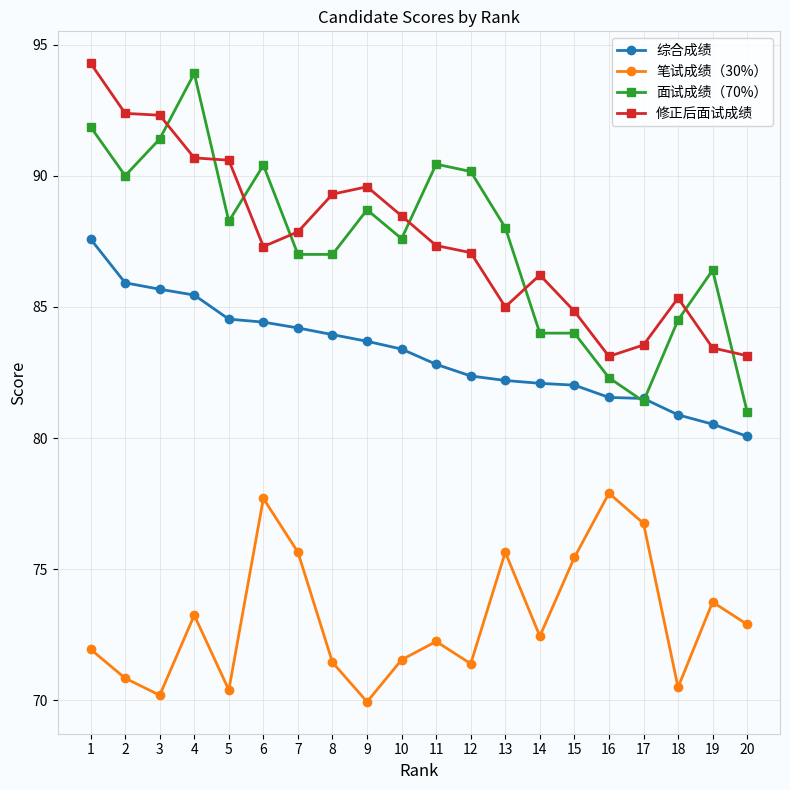

Does the chart have visible grid lines?

Yes